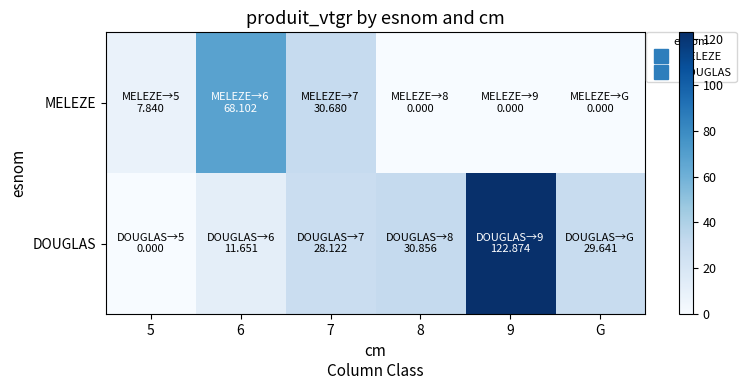

Reading right to left, list all the values displayed in this chart.

MELEZE: G=0.0	9=0.0	8=0.0	7=30.7	6=68.1	5=7.8
DOUGLAS: G=29.6	9=122.9	8=30.9	7=28.1	6=11.7	5=0.0